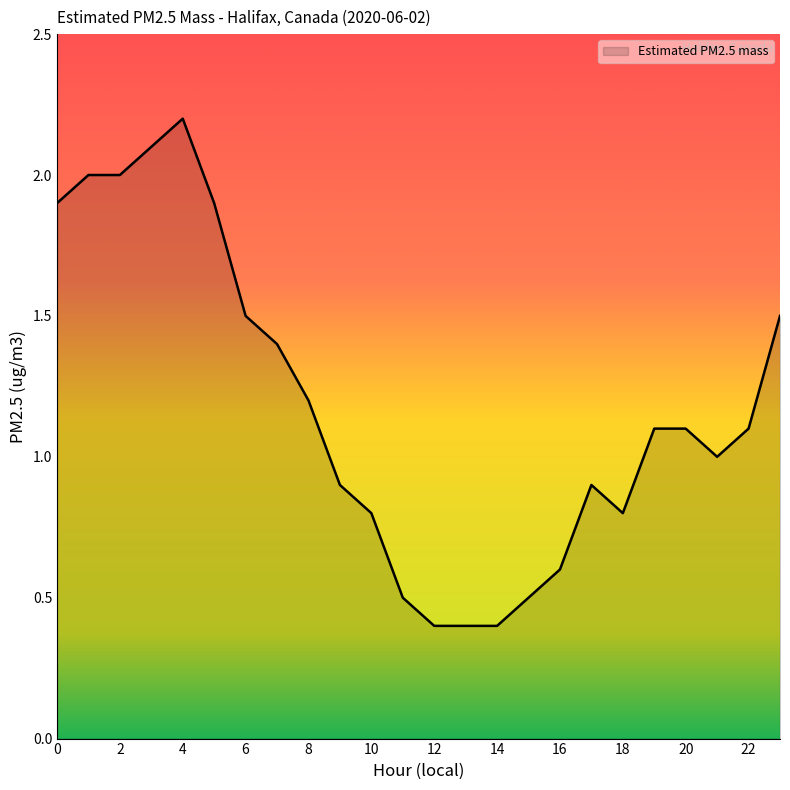

How many distinct data groups are displayed?

1